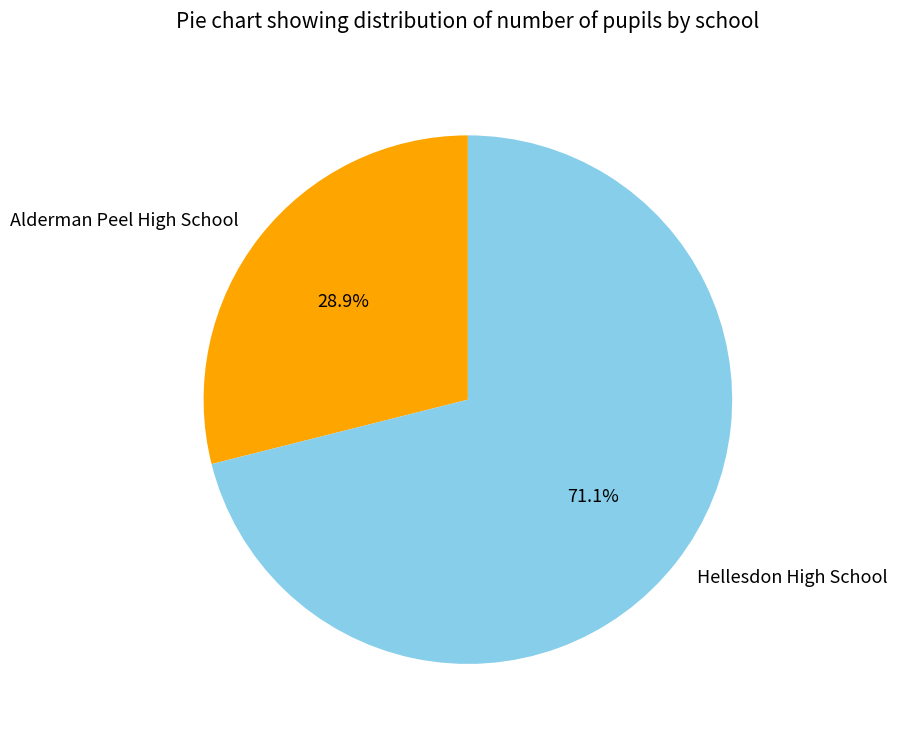

What is the smallest slice in the pie chart?

Alderman Peel High School